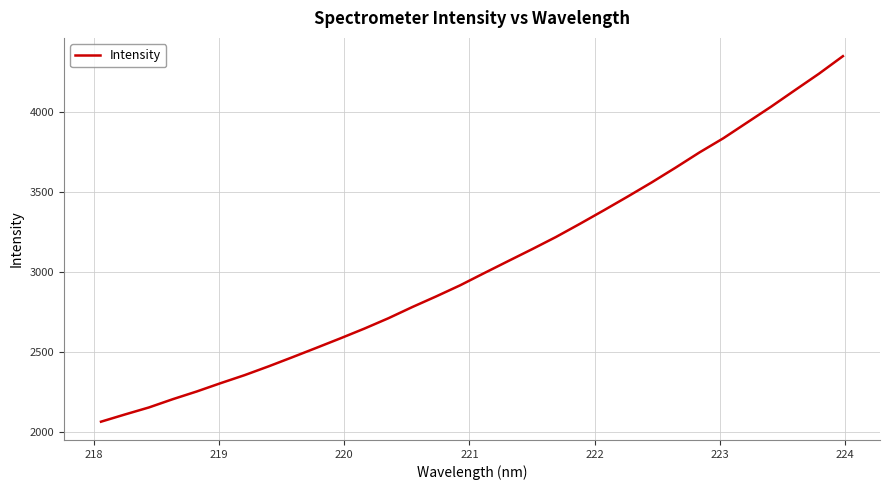

What is the difference between the maximum and minimum values?

2288.6